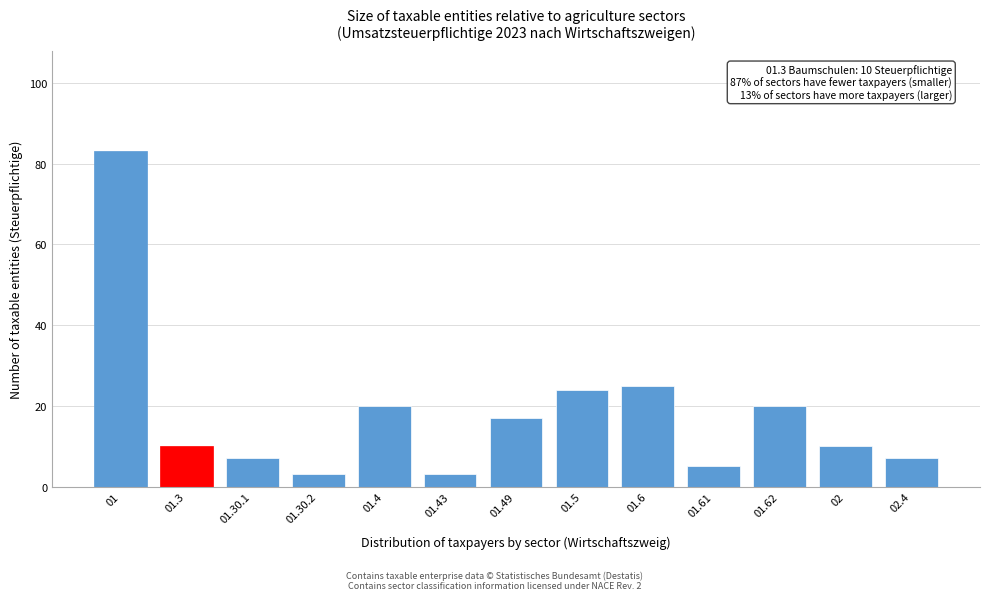

Reading left to right, list all the values displayed in this chart.

01=83	01.3=10	01.30.1=7	01.30.2=3	01.4=20	01.43=3	01.49=17	01.5=24	01.6=25	01.61=5	01.62=20	02=10	02.4=7